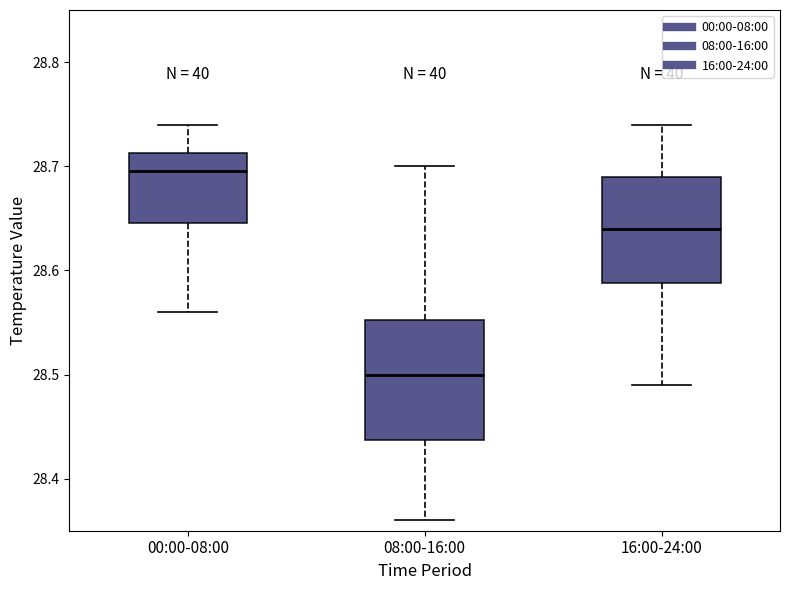

Reading left to right, read every box against the y-axis: the position of its median line, the range the box covers, and the ends of its whiskers. The values are not printed on the chart, so give them approximately, as read against the axis.

00:00-08:00: median 28.70, box 28.65 to 28.71, whiskers 28.56 to 28.74
08:00-16:00: median 28.50, box 28.44 to 28.55, whiskers 28.36 to 28.70
16:00-24:00: median 28.64, box 28.59 to 28.69, whiskers 28.49 to 28.74